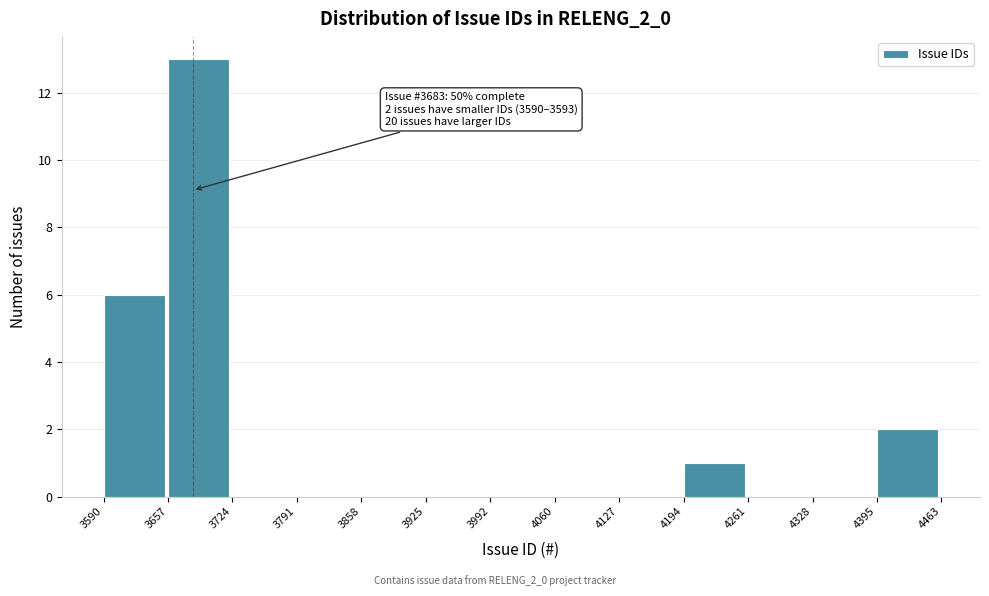

Which range on the x-axis has the tallest bar?

3657 to 3724